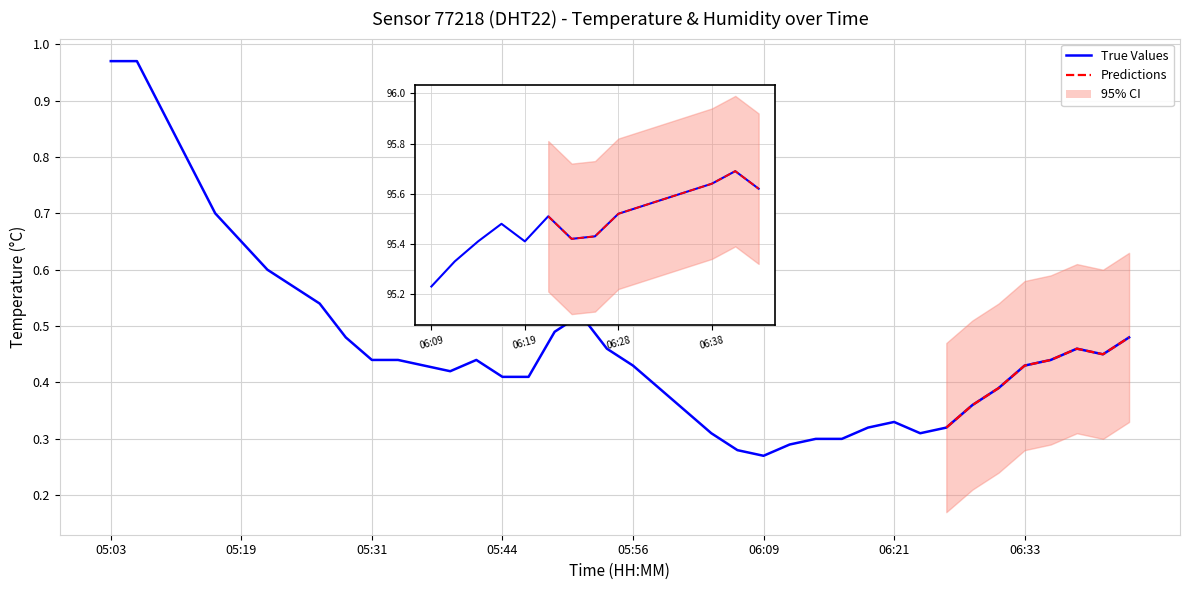

Reading right to left, transcribe all the data shown in this chart.

0.5	0.5	0.5	0.4	0.4	0.4	0.4	0.3	0.3	0.3	0.3	0.3	0.3	0.3	0.3	0.3	0.3	0.3	0.4	0.4	0.5	0.5	0.5	0.4	0.4	0.4	0.4	0.4	0.4	0.4	0.5	0.5	0.6	0.6	0.7	0.7	0.8	0.9	1.0	1.0